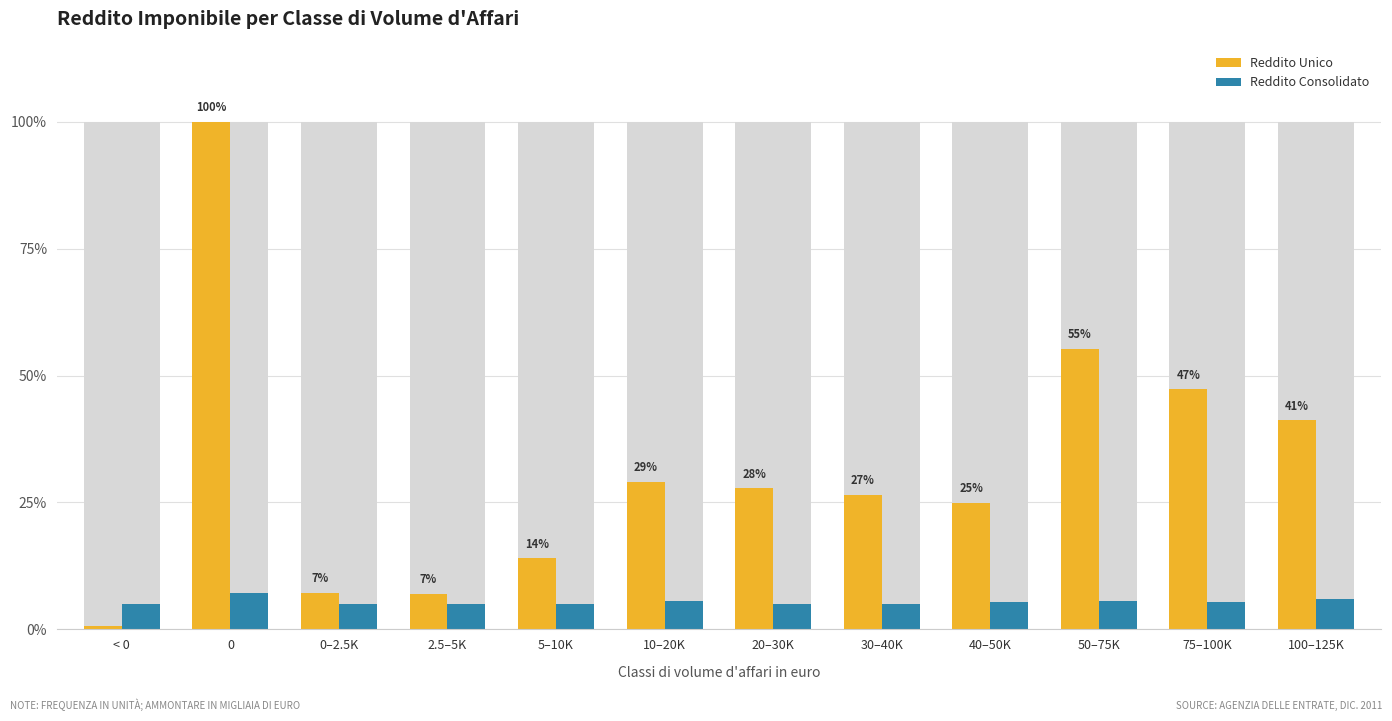

Does the chart contain any negative values?

No